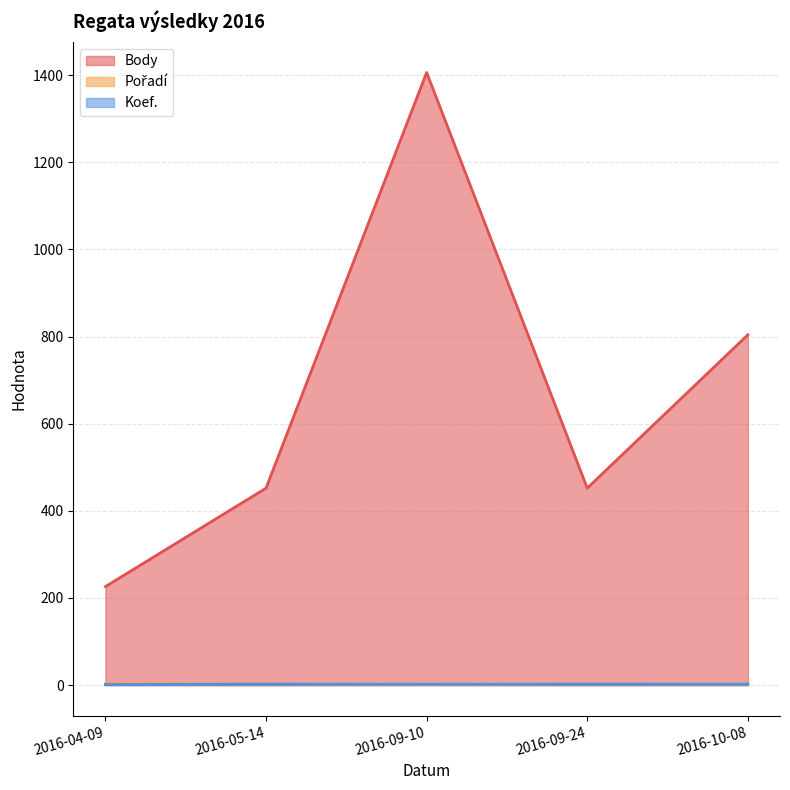

What is the average value of the Body series?

668